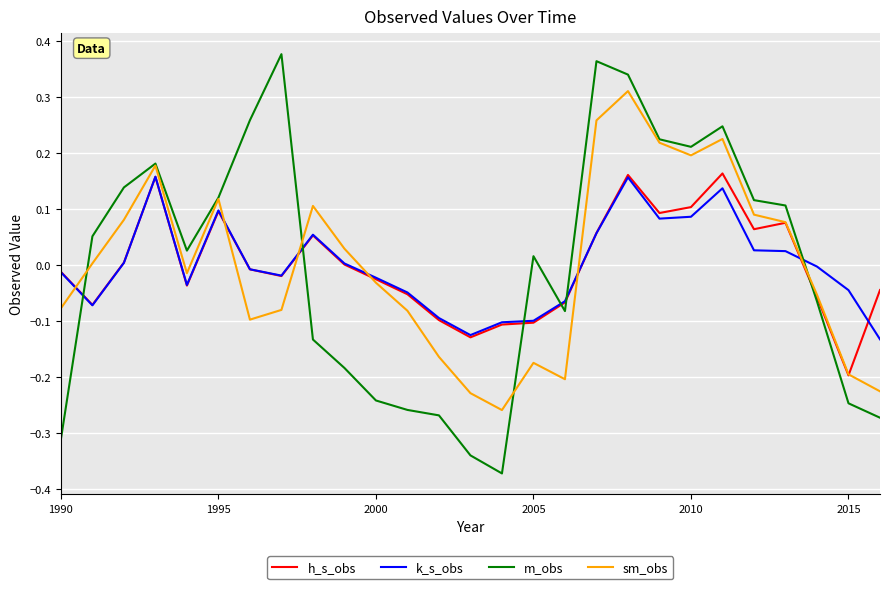

How many times do sm_obs and k_s_obs cross each other?

6